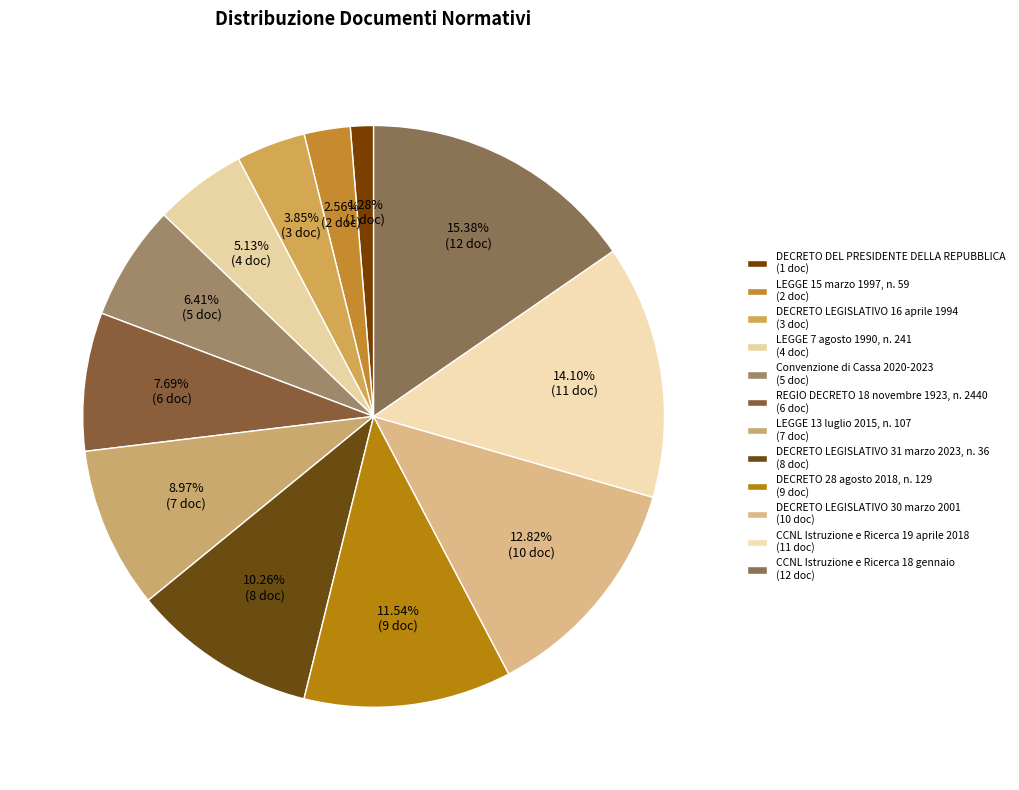

How many slices are in this pie chart?

12